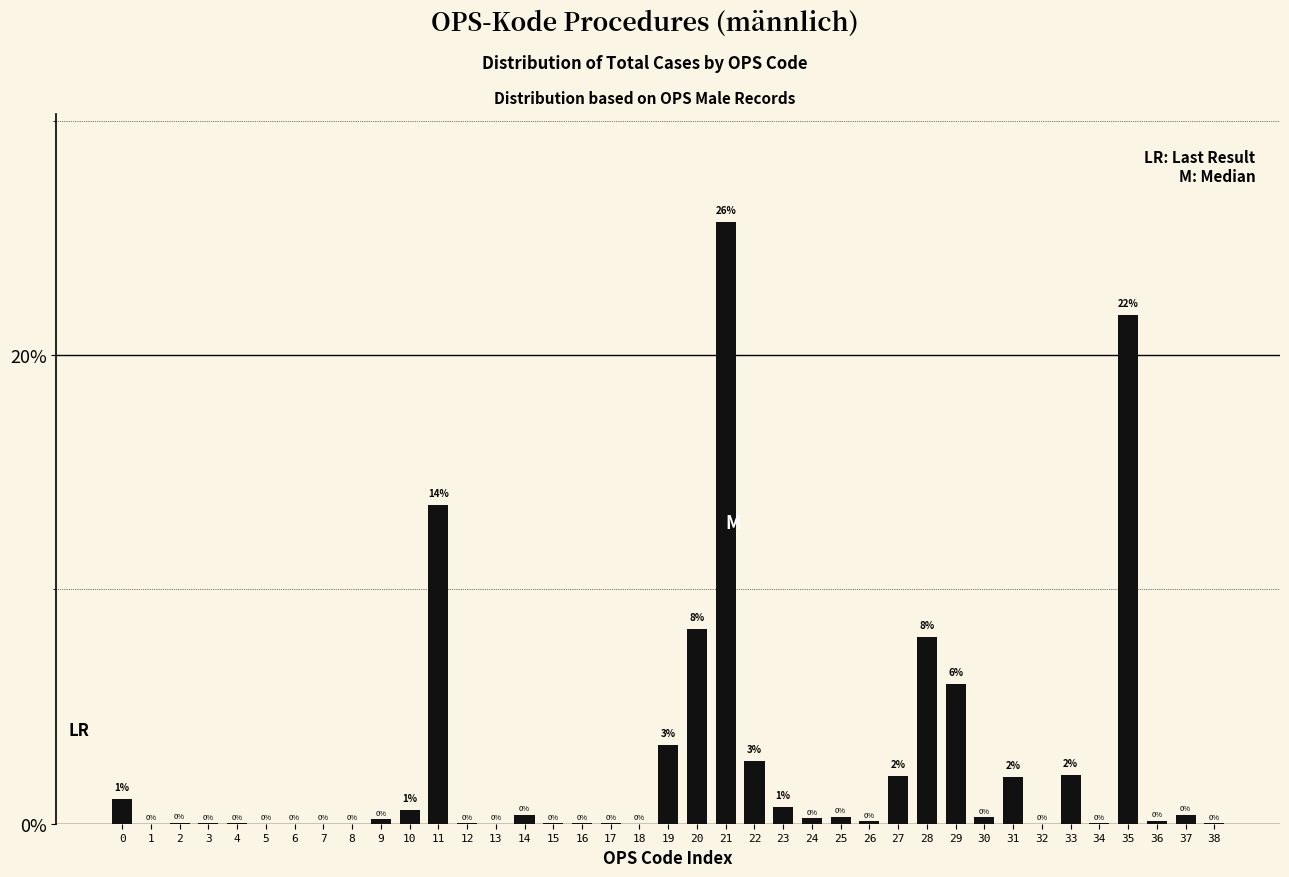

At which label is the value closest to 12?

11